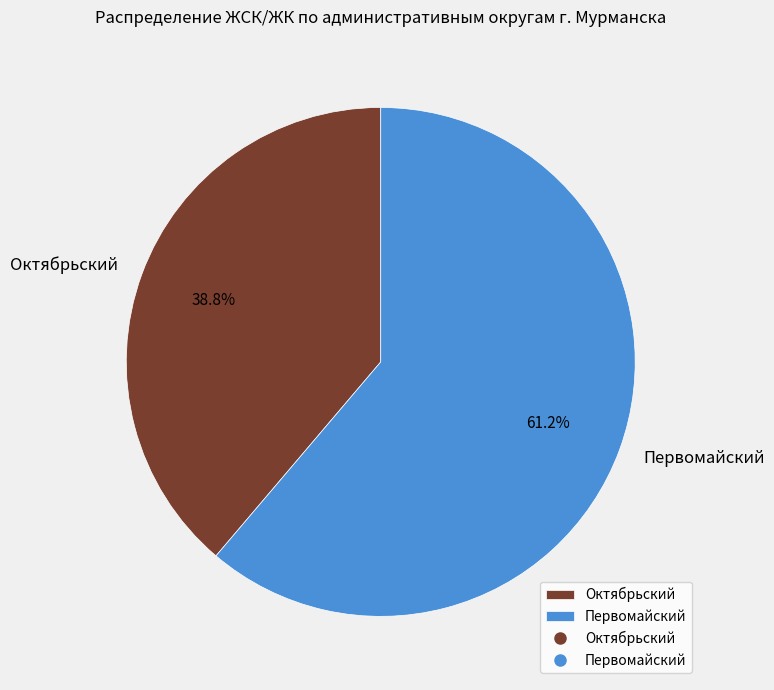

To the nearest percent, what is the average slice percentage?

50%